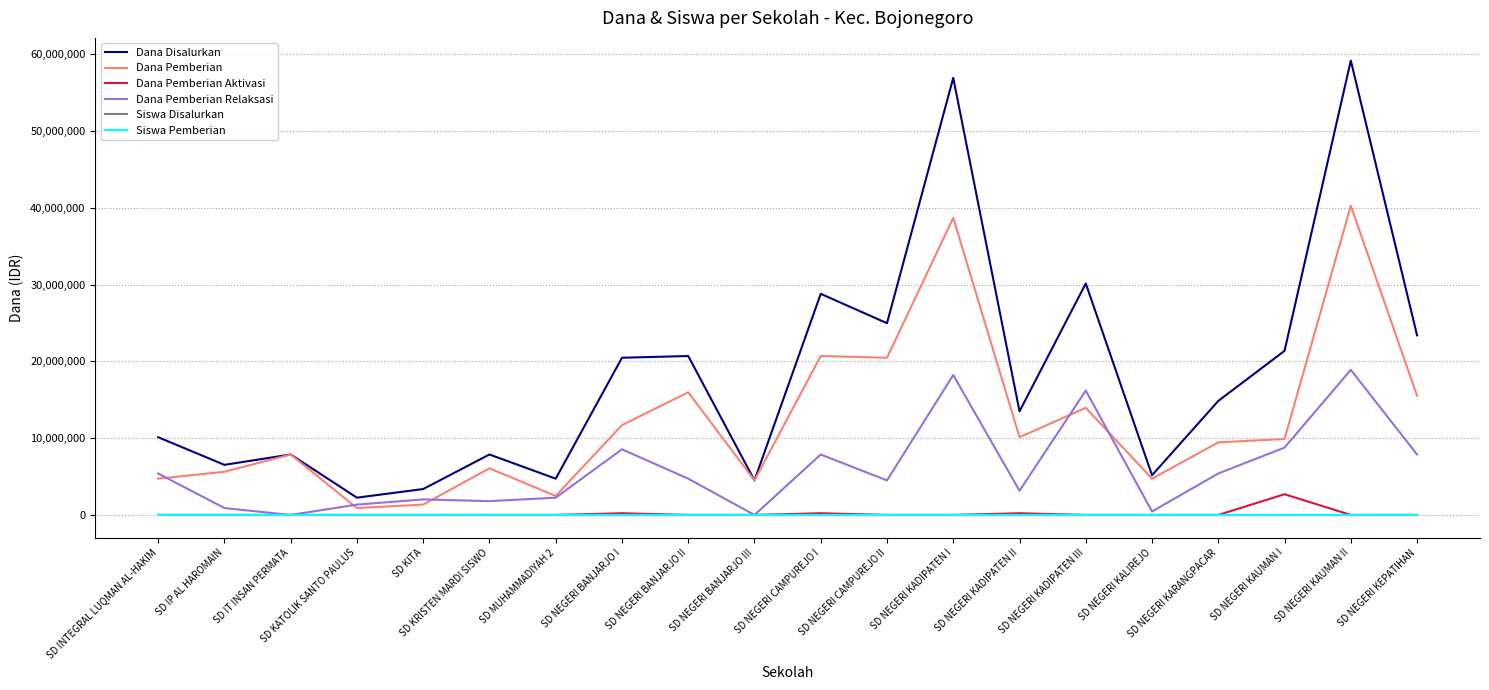

The Dana Pemberian Relaksasi series shows 3271286 at SD NEGERI KARANGPACAR. True or false?

False